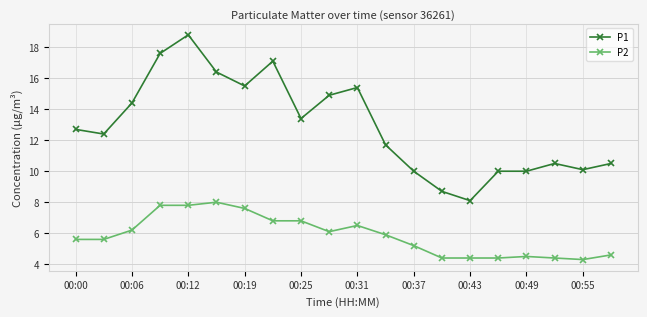

Which series has the largest total across all categories?

P1